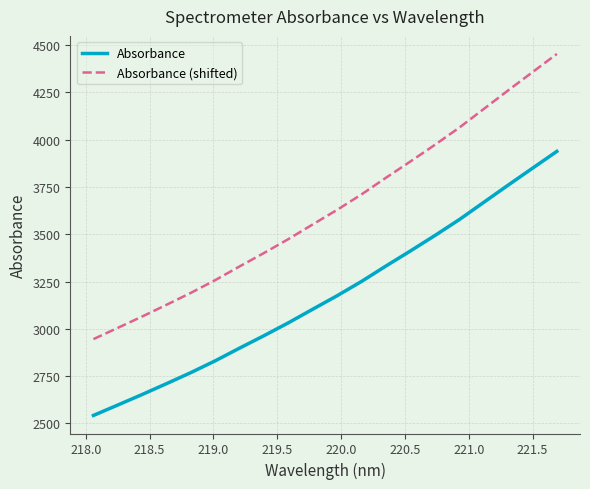

Rank the series by their average value, from lowest to highest.

Absorbance, Absorbance (shifted)